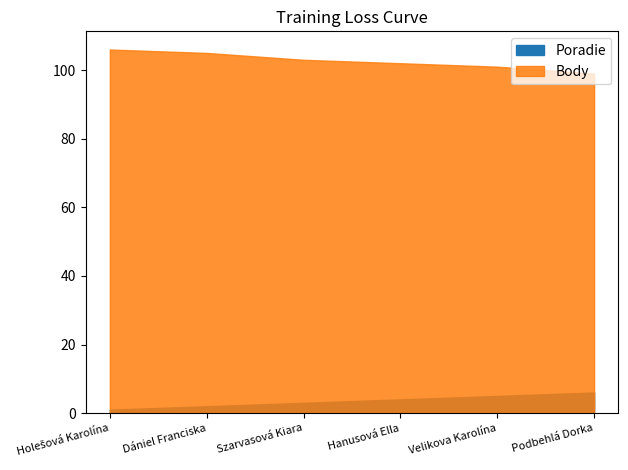

Rank the categories by Poradie value from lowest to highest.

Holešová Karolína, Dániel Franciska, Szarvasová Kiara, Hanusová Ella, Velikova Karolína, Podbehlá Dorka